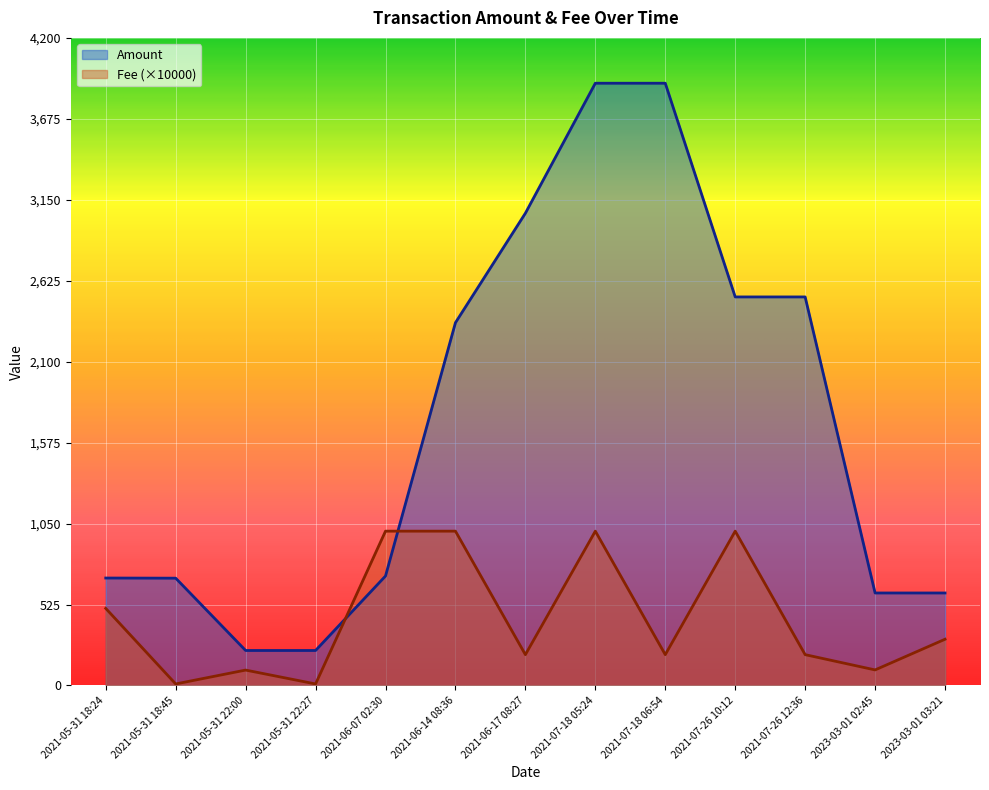

What is the sum of all Amount values?

22024.9